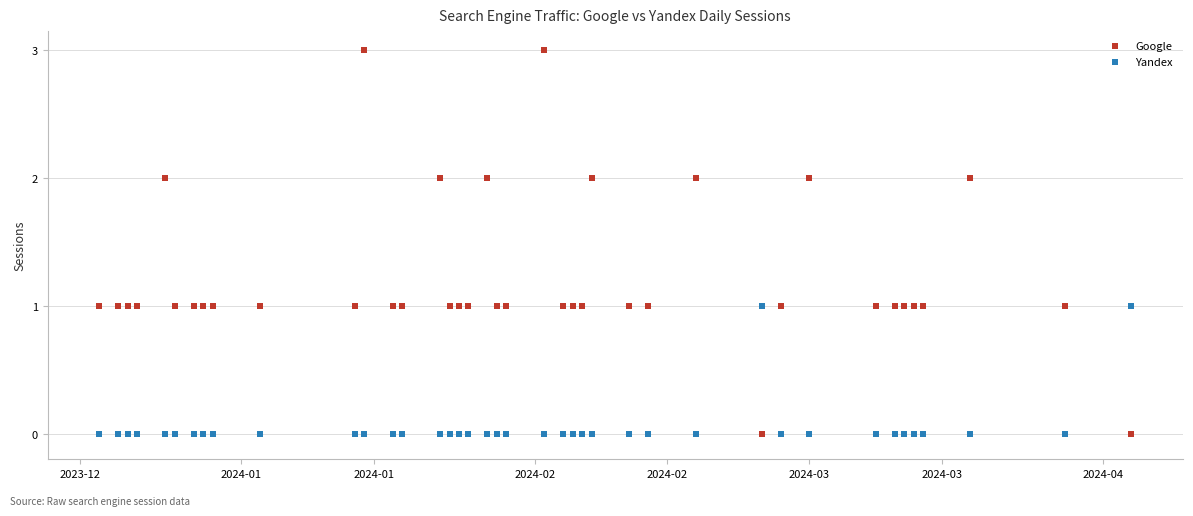

Which series contains the highest Y value?

Google